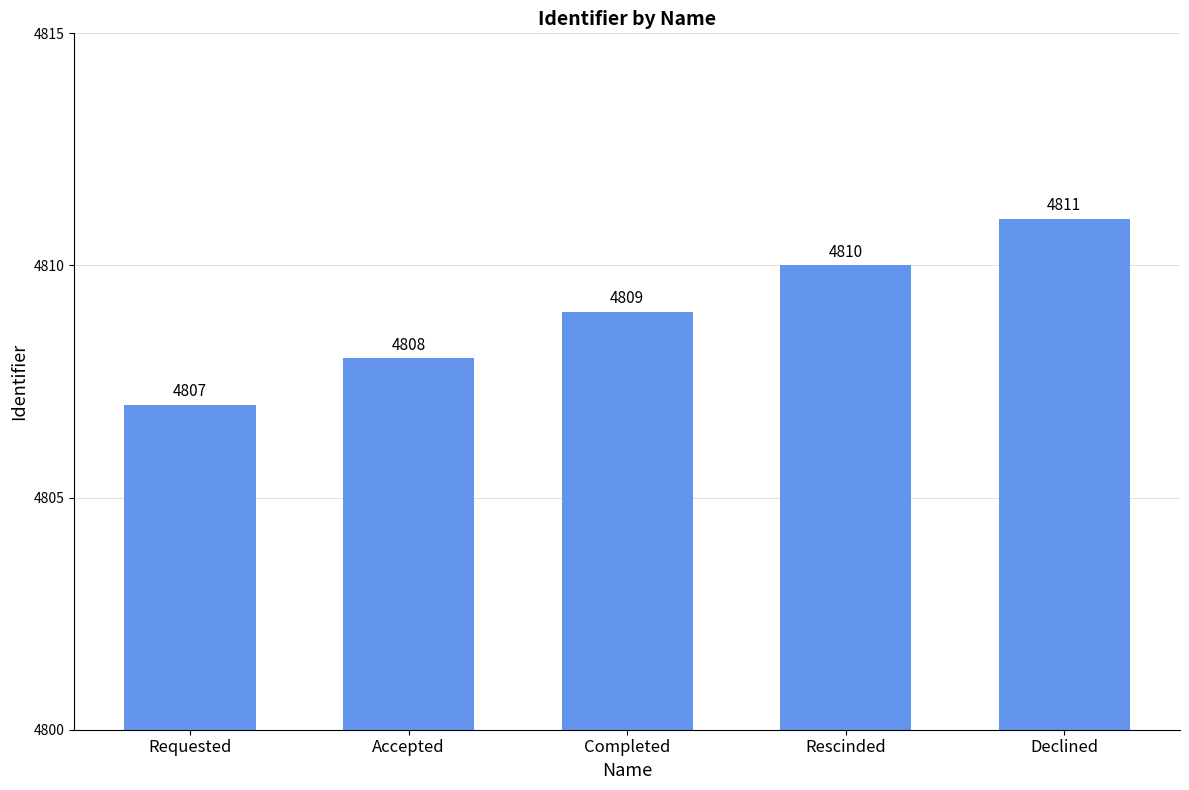

What is the maximum value shown in the chart?

4811